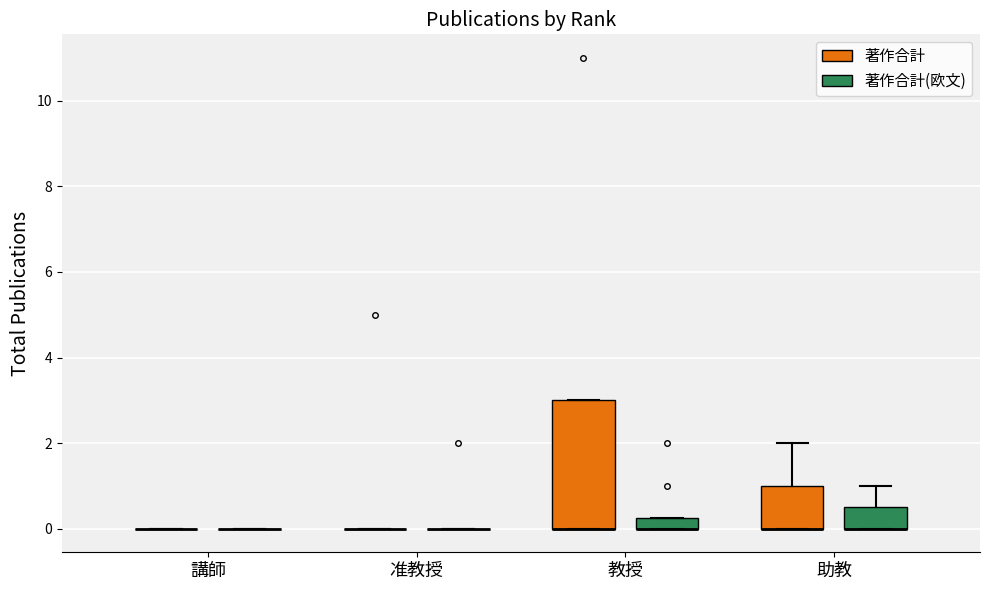

Where is the upper edge of the box for 助教 (著作合計) on the y-axis? The values are not printed on the chart, so give them approximately, as read against the axis.

1.0